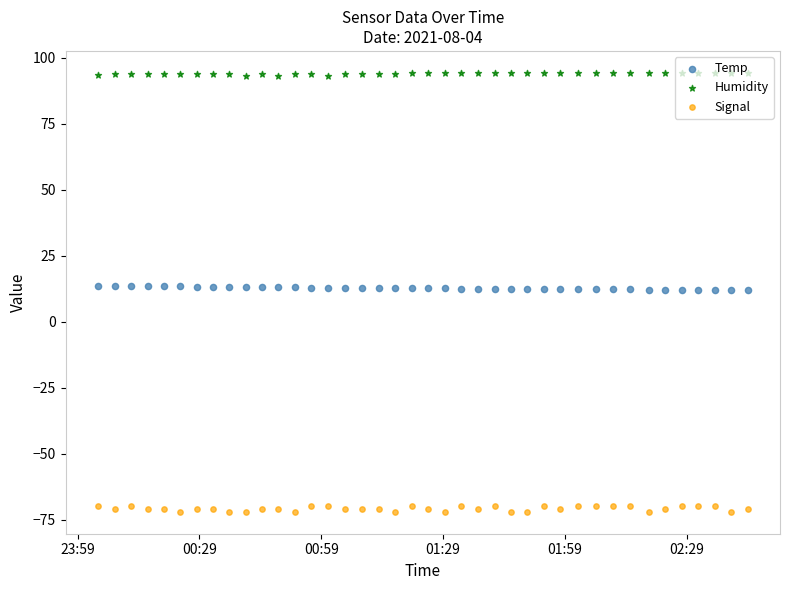

Which series contains the highest Y value?

Humidity